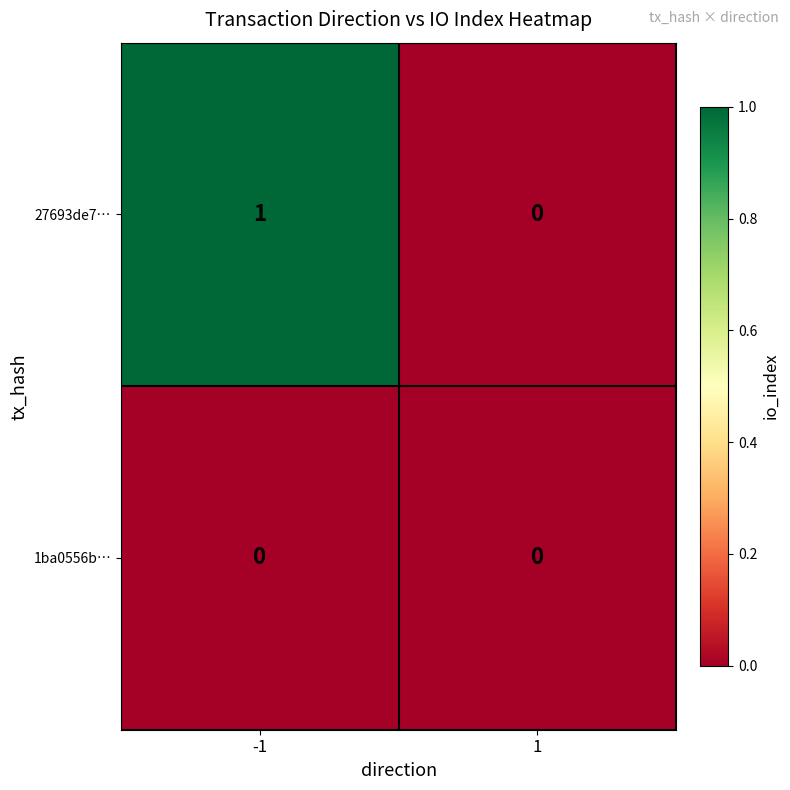

Which series has the largest total across all categories?

27693de7…